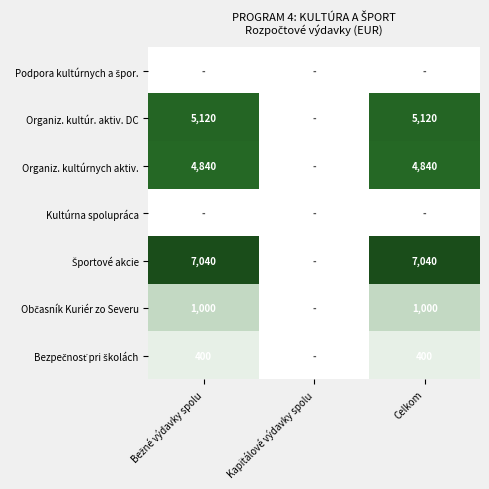

The value of Organiz. kultúr. aktiv. DC at Celkom is 6917. True or false?

False